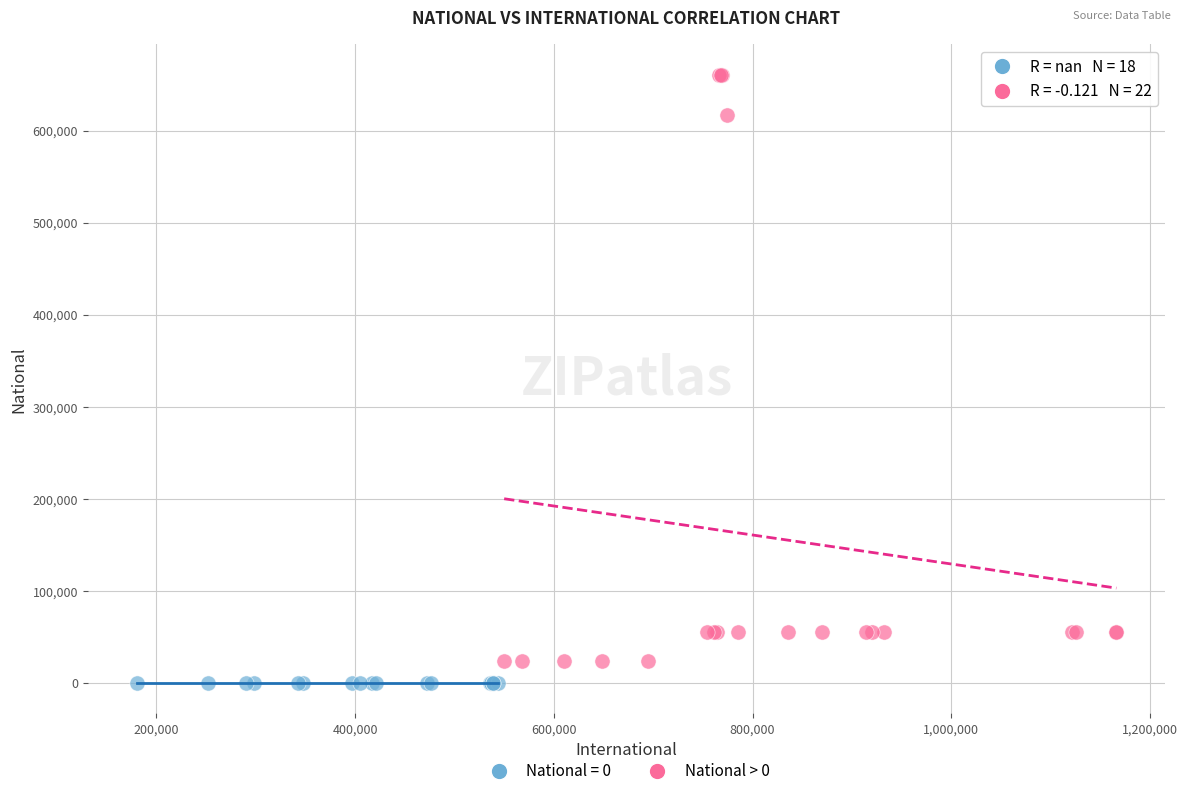

Which series reaches the maximum Y coordinate?

National > 0